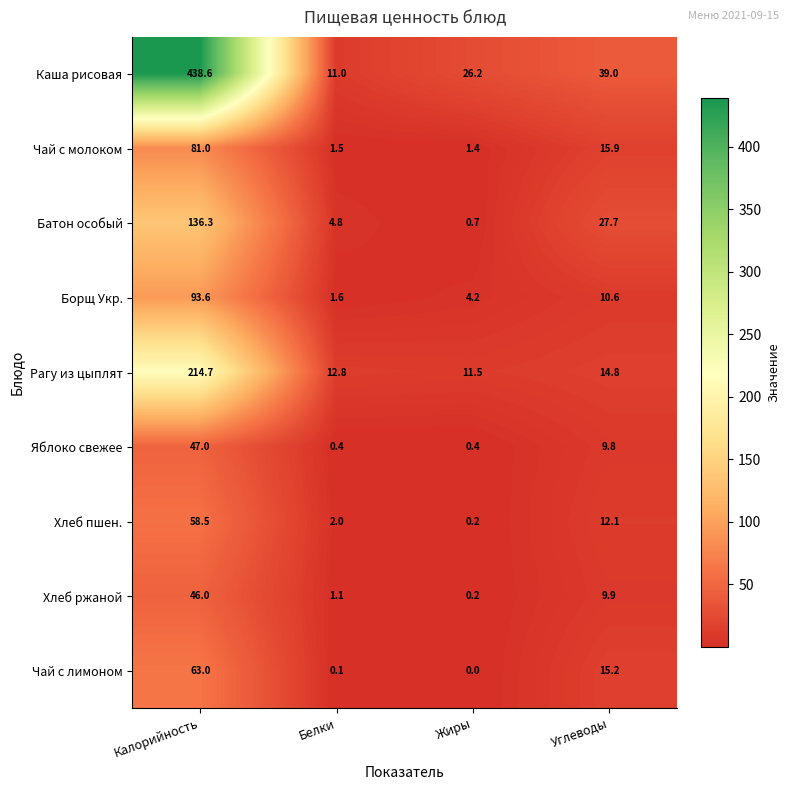

What is the sum of all Хлеб пшен. values?

72.8